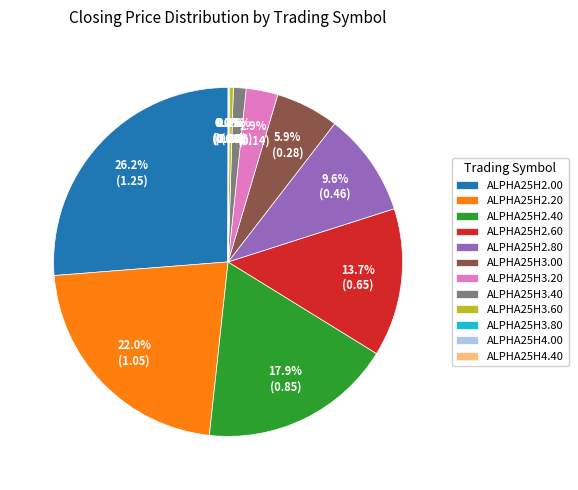

Does ALPHA25H2.40 represent more than half of the total?

No